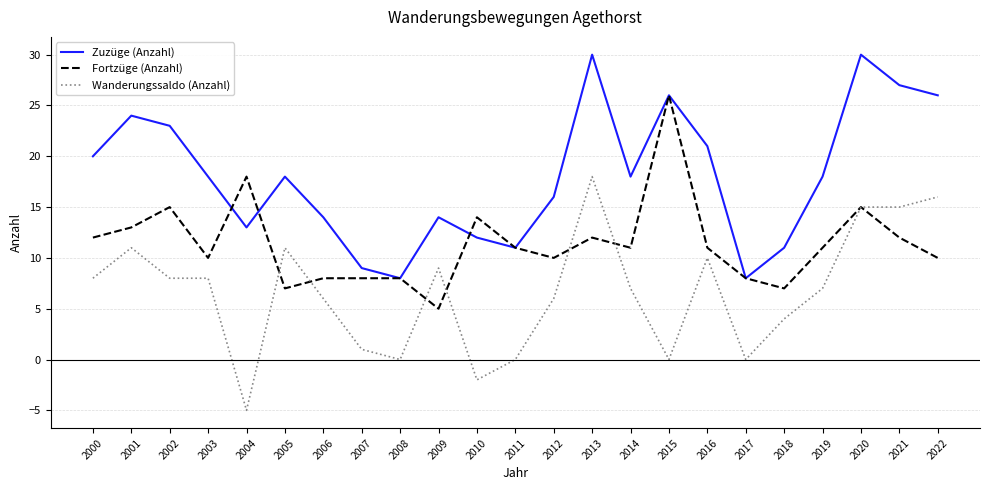

Reading left to right, list all the values displayed in this chart.

Zuzüge (Anzahl): 2000=20	2001=24	2002=23	2003=18	2004=13	2005=18	2006=14	2007=9	2008=8	2009=14	2010=12	2011=11	2012=16	2013=30	2014=18	2015=26	2016=21	2017=8	2018=11	2019=18	2020=30	2021=27	2022=26
Fortzüge (Anzahl): 2000=12	2001=13	2002=15	2003=10	2004=18	2005=7	2006=8	2007=8	2008=8	2009=5	2010=14	2011=11	2012=10	2013=12	2014=11	2015=26	2016=11	2017=8	2018=7	2019=11	2020=15	2021=12	2022=10
Wanderungssaldo (Anzahl): 2000=8	2001=11	2002=8	2003=8	2004=-5	2005=11	2006=6	2007=1	2008=0	2009=9	2010=-2	2011=0	2012=6	2013=18	2014=7	2015=0	2016=10	2017=0	2018=4	2019=7	2020=15	2021=15	2022=16